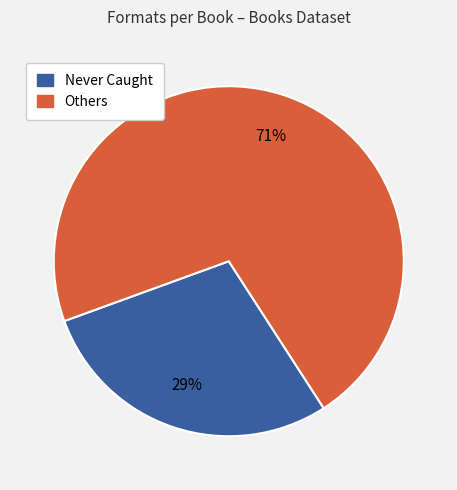

Is there a majority slice in this chart?

Yes